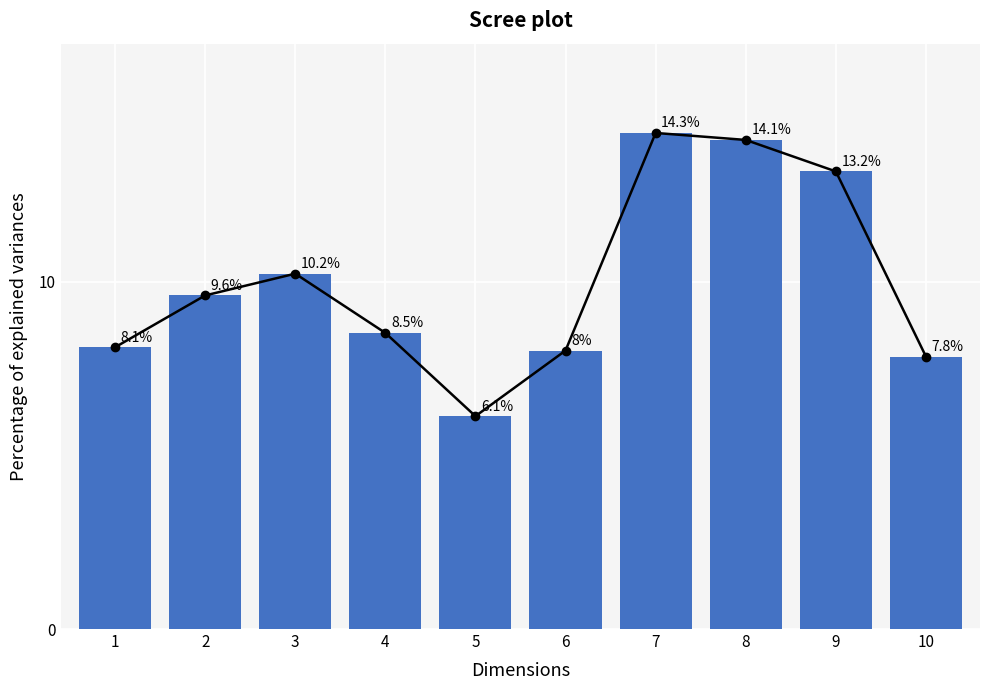

What is the value of the 5th bar from the left?

6.1